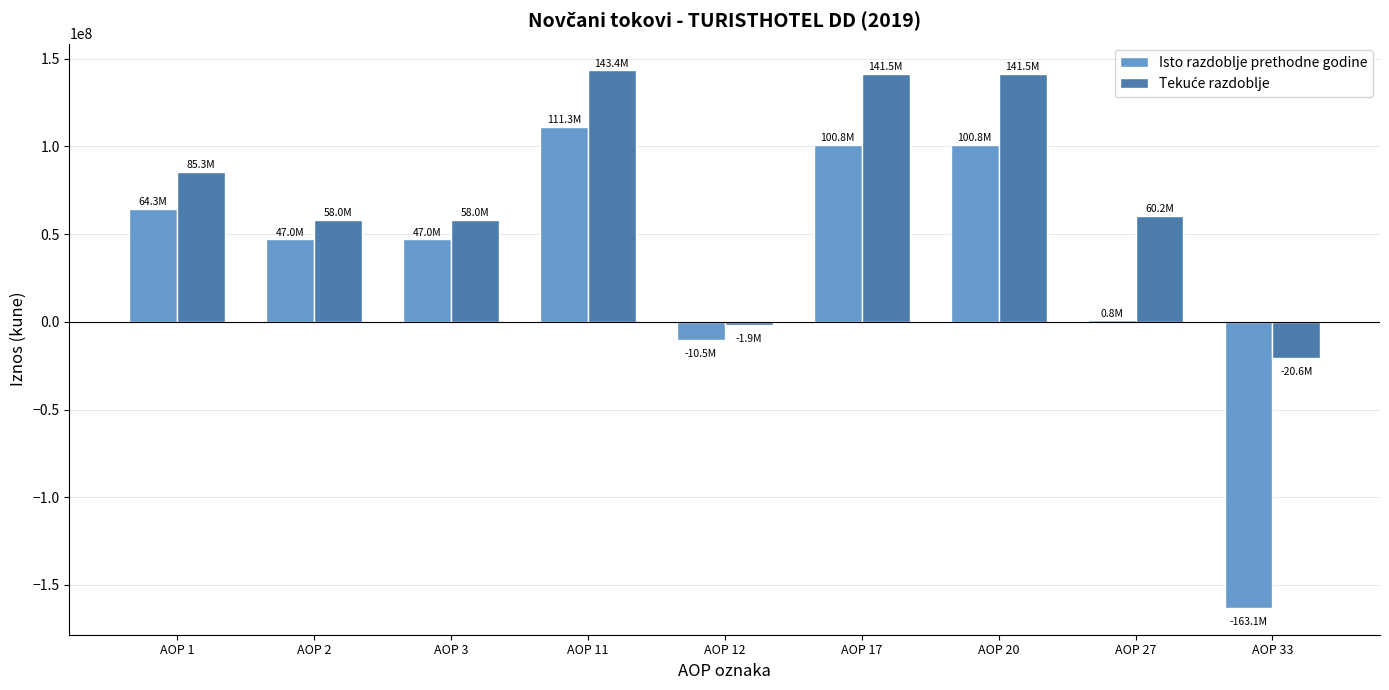

Count the number of data series in this chart.

2